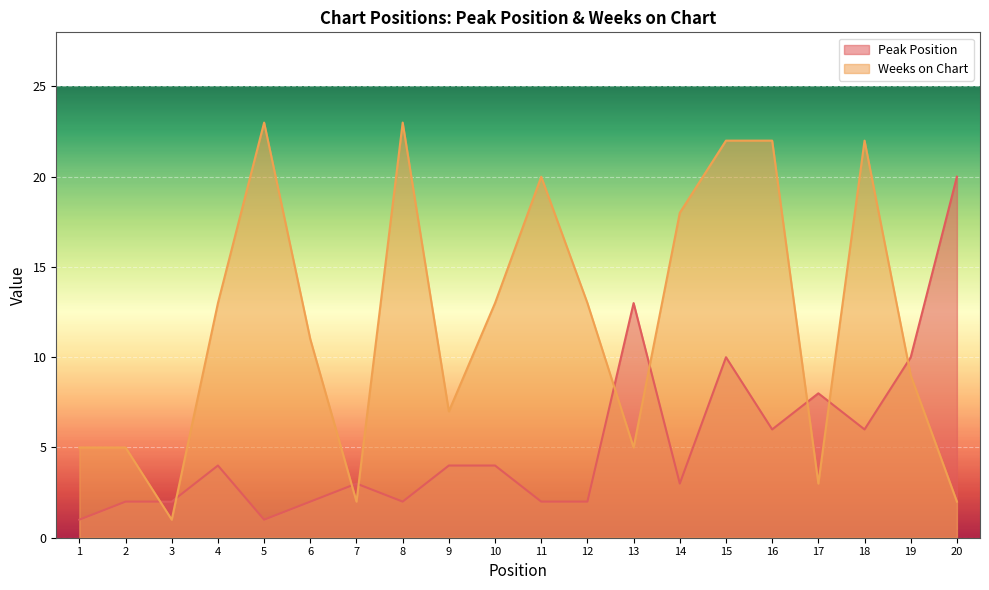

List the labels in order of Weeks on Chart value, smallest first.

3, 7, 20, 17, 1, 2, 13, 9, 19, 6, 4, 10, 12, 14, 11, 15, 16, 18, 5, 8